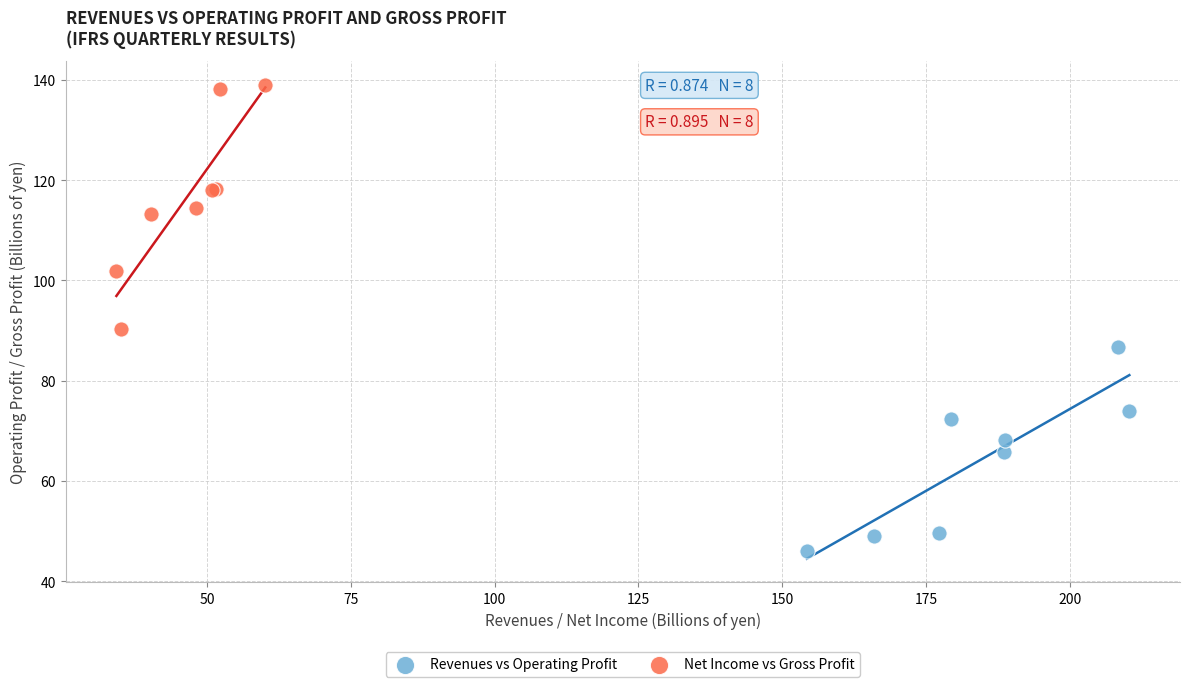

Which series contains the highest Y value?

Net Income vs Gross Profit